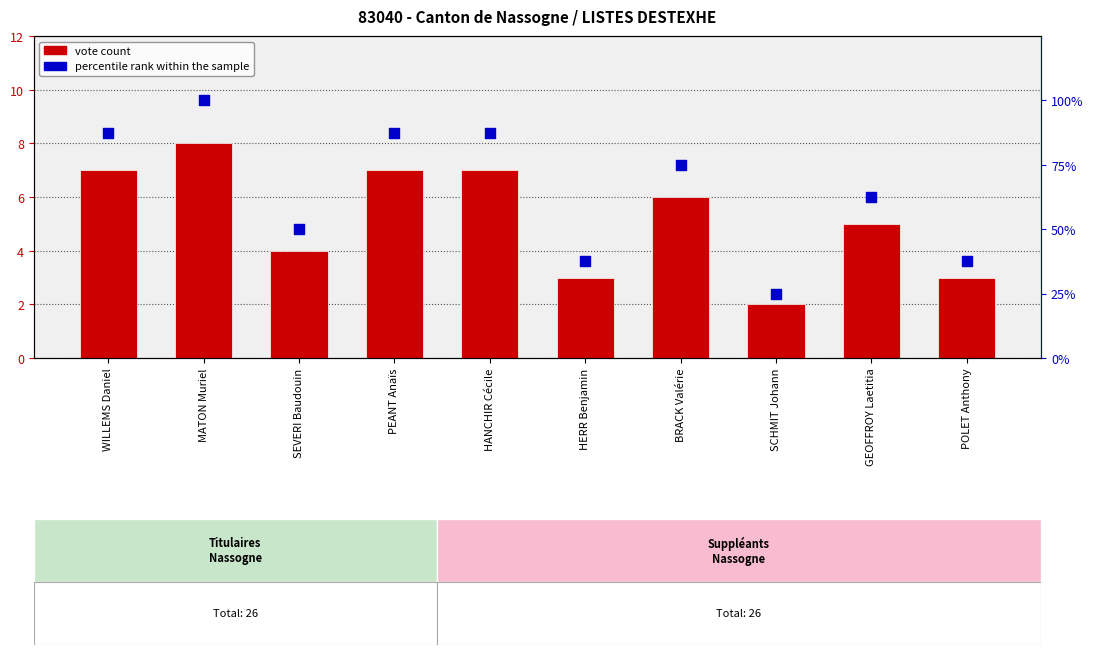

Which series reaches the minimum Y coordinate?

vote count